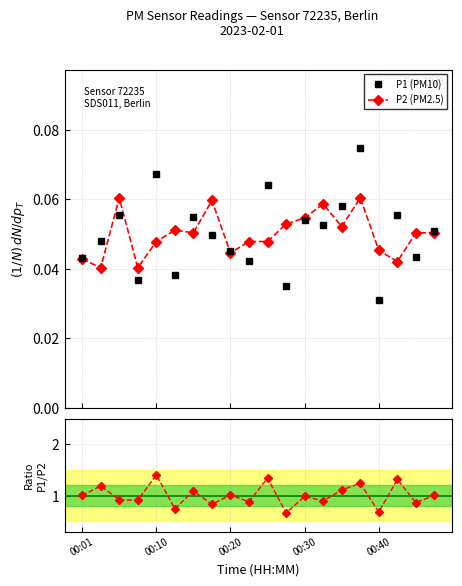

True or false: P2 (PM2.5) has more than 0 points higher than both neighbors.

True